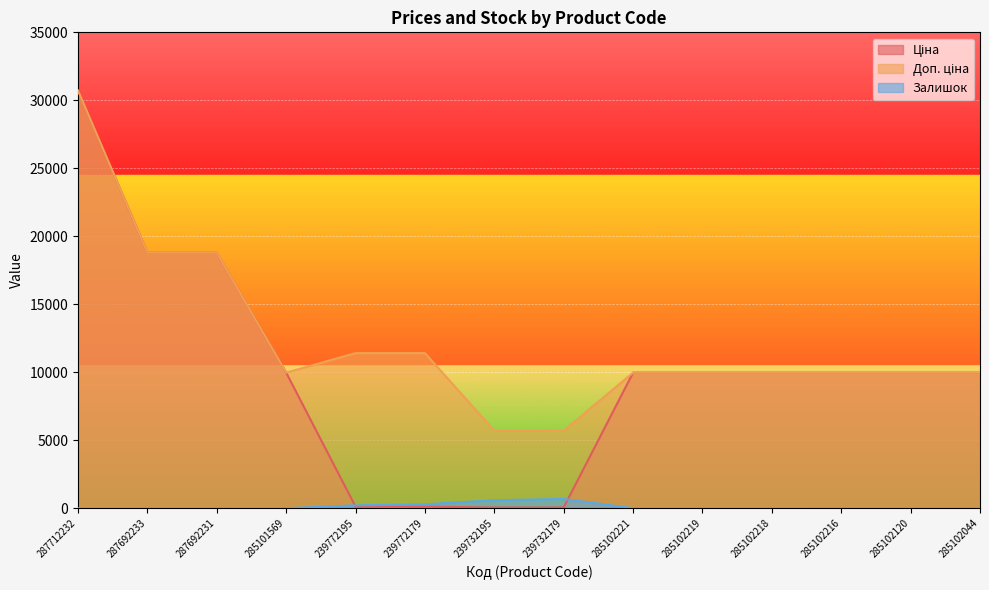

At which label does Доп. ціна reach its minimum?

239732195